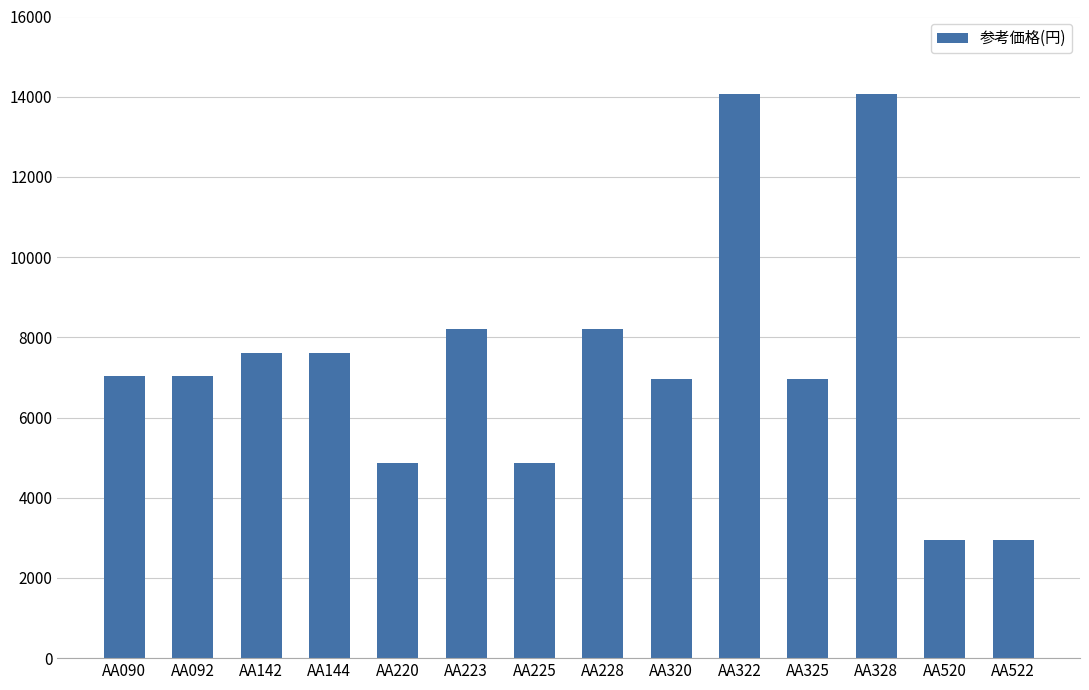

How many distinct data groups are displayed?

1